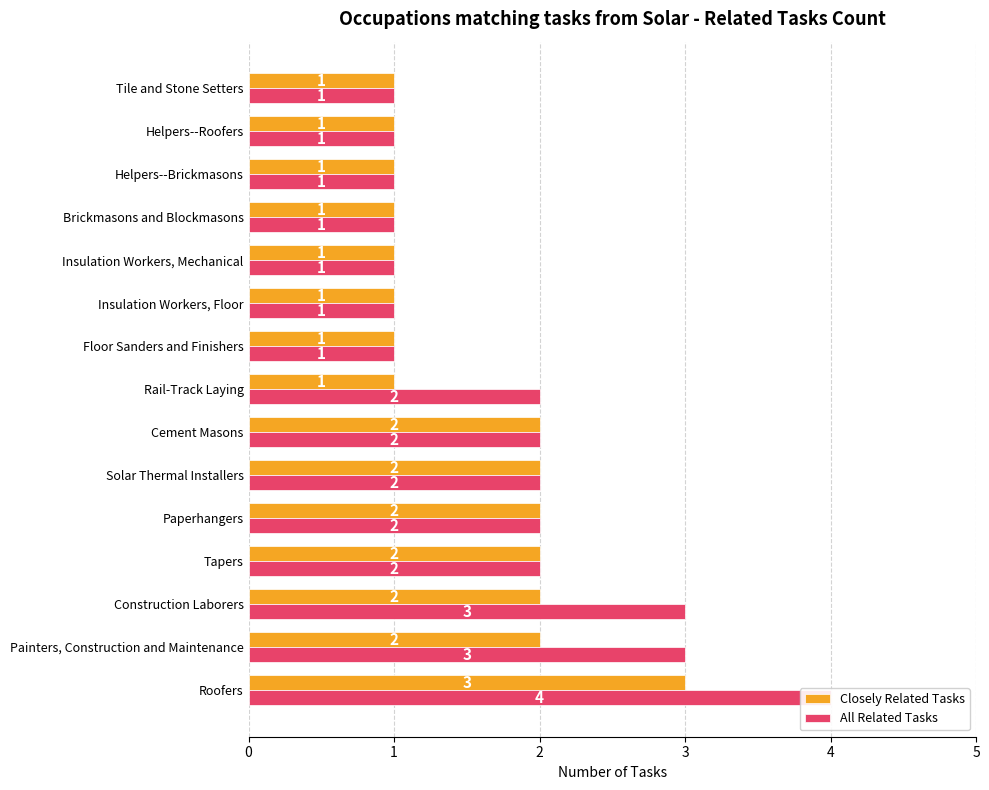

List the series in order of their overall mean, highest first.

All Related Tasks, Closely Related Tasks